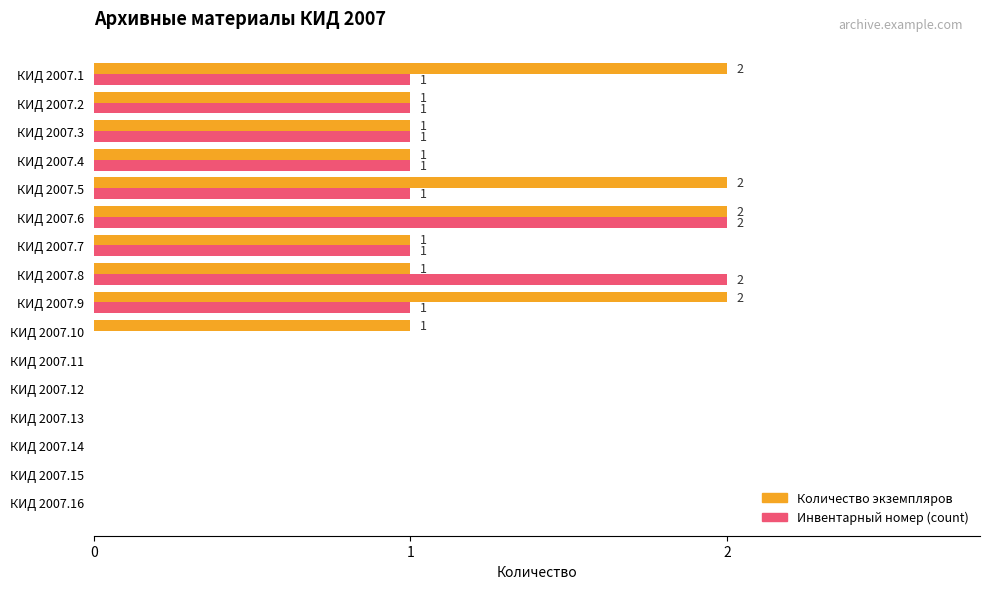

Between КИД 2007.1 and КИД 2007.6, which series saw the biggest shift?

Инвентарный номер (count)